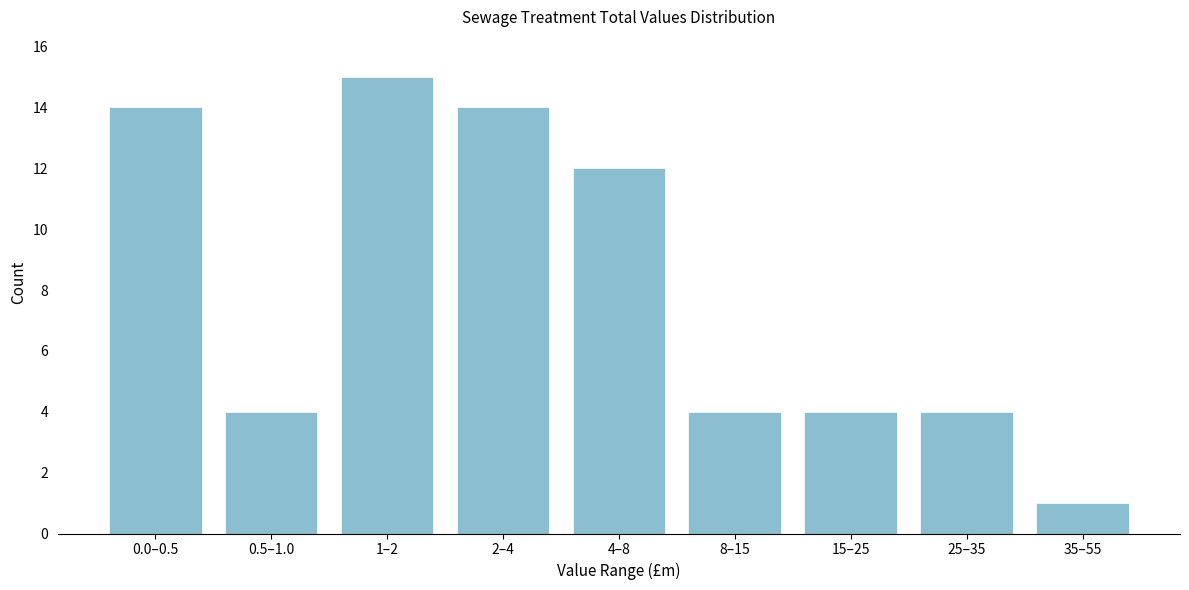

Reading right to left, extract all data points from this chart.

1	4	4	4	12	14	15	4	14